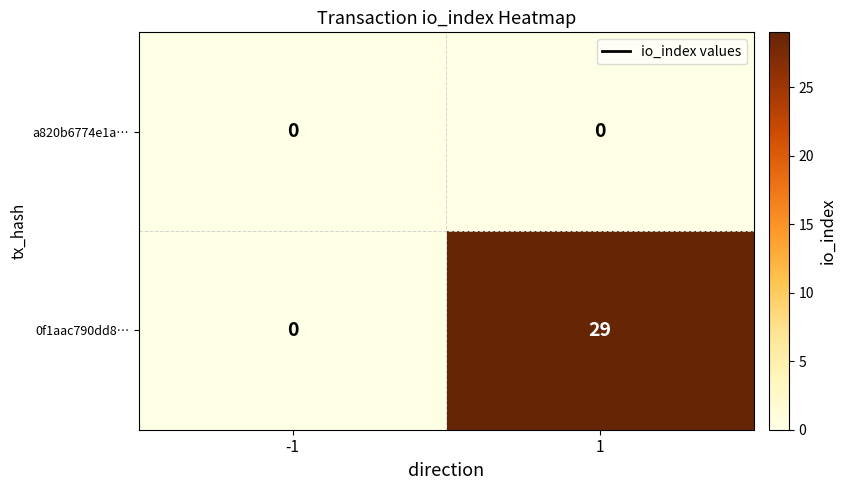

Which series has the largest range (max minus min)?

0f1aac790dd8…